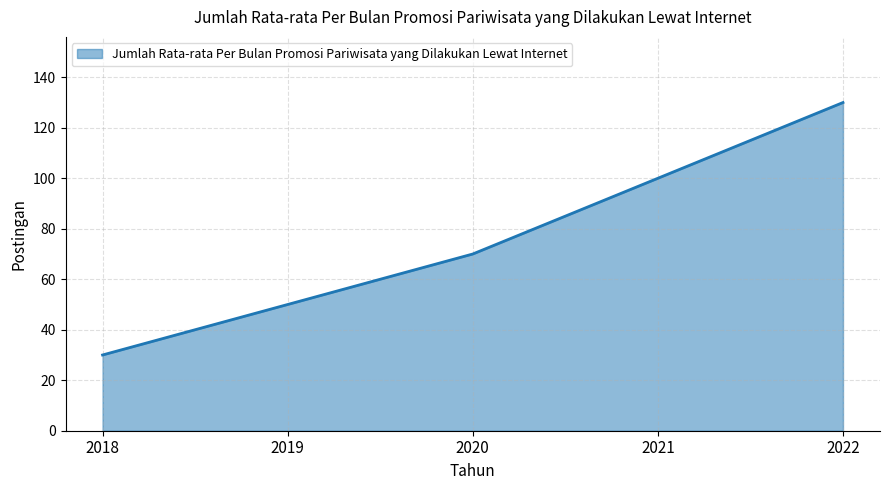

True or false: the data has more than 2 interior local peaks.

False